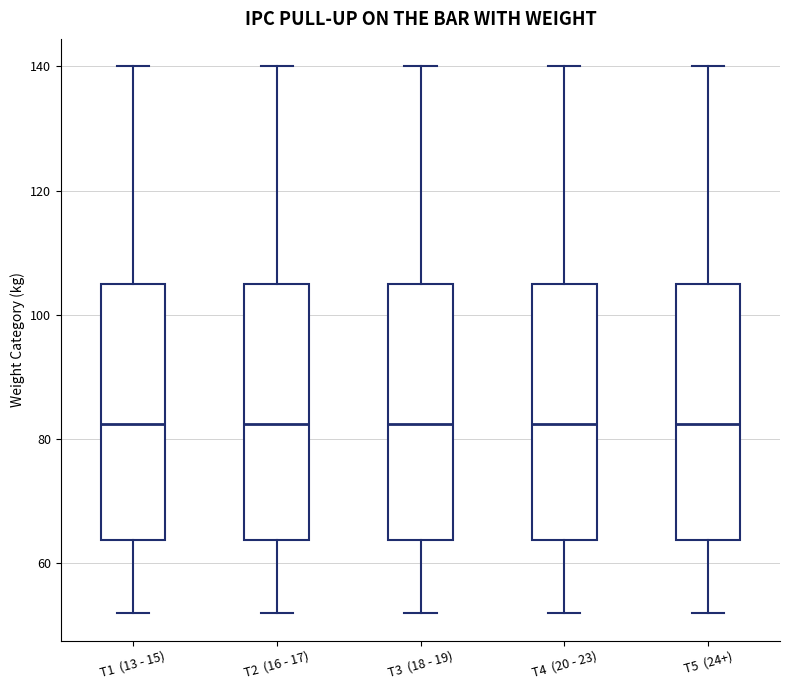

Reading left to right, transcribe this box plot: for each box, give where its median line is, the range the box spans, and where its two whiskers end, as read against the y-axis. The values are not printed on the chart, so give them approximately, as read against the axis.

T1 (13 - 15): median 82, box 64 to 106, whiskers 52 to 140
T2 (16 - 17): median 82, box 64 to 106, whiskers 52 to 140
T3 (18 - 19): median 82, box 64 to 106, whiskers 52 to 140
T4 (20 - 23): median 82, box 64 to 106, whiskers 52 to 140
T5 (24+): median 82, box 64 to 106, whiskers 52 to 140